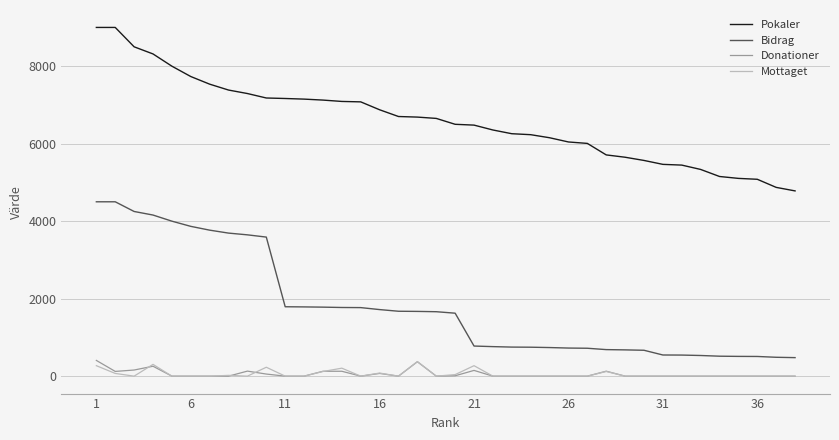

What is the greatest value displayed?

9000